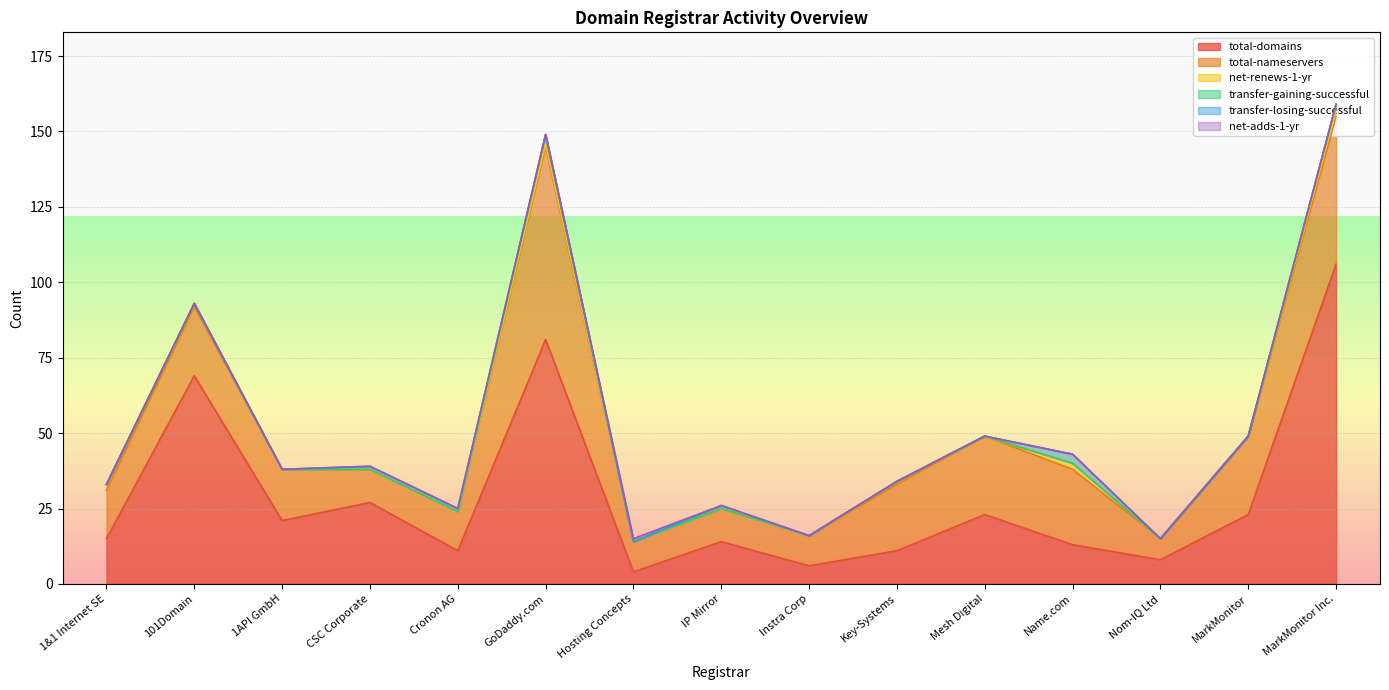

True or false: total-nameservers has more than 0 interior local peaks.

True